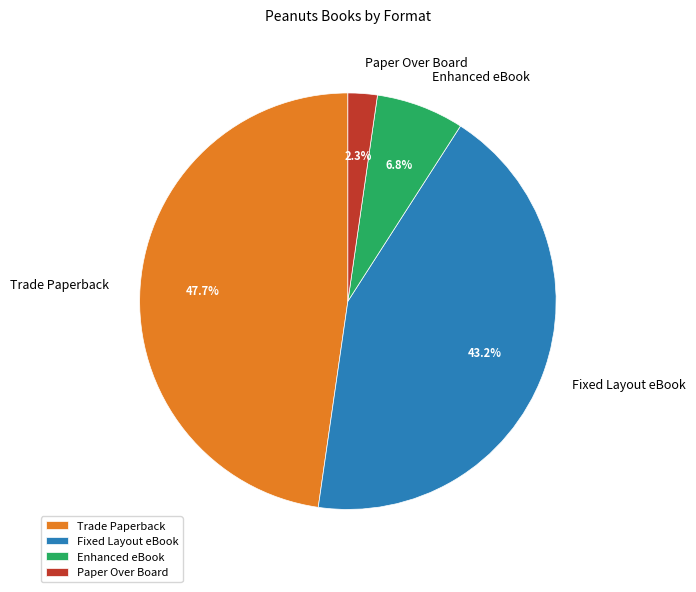

The Enhanced eBook slice represents 1% of the pie. True or false?

False